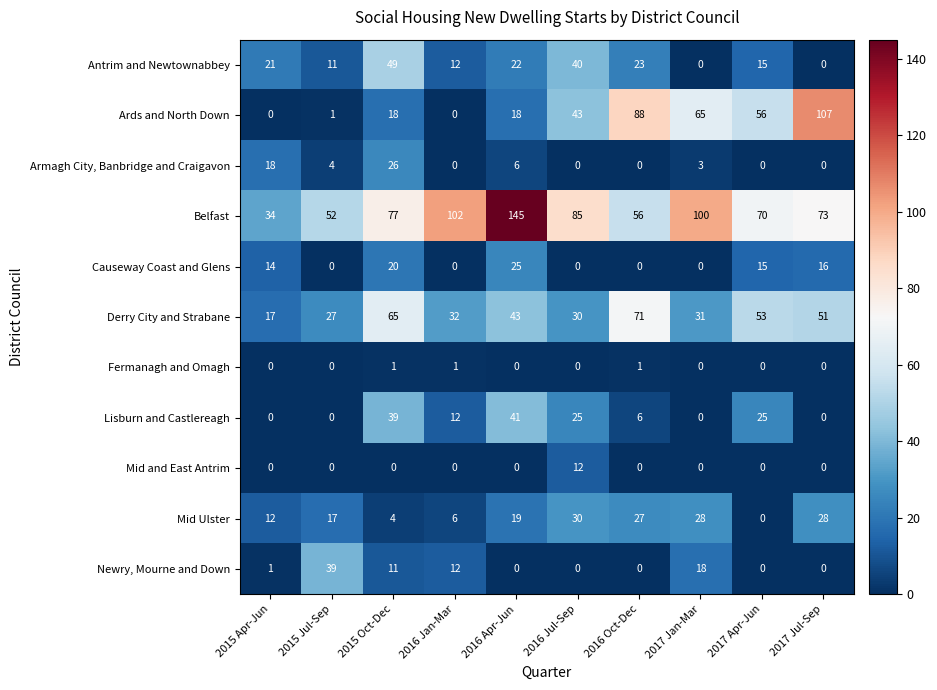

Which series changed the most between 2015 Apr-Jun and 2015 Jul-Sep?

Newry, Mourne and Down